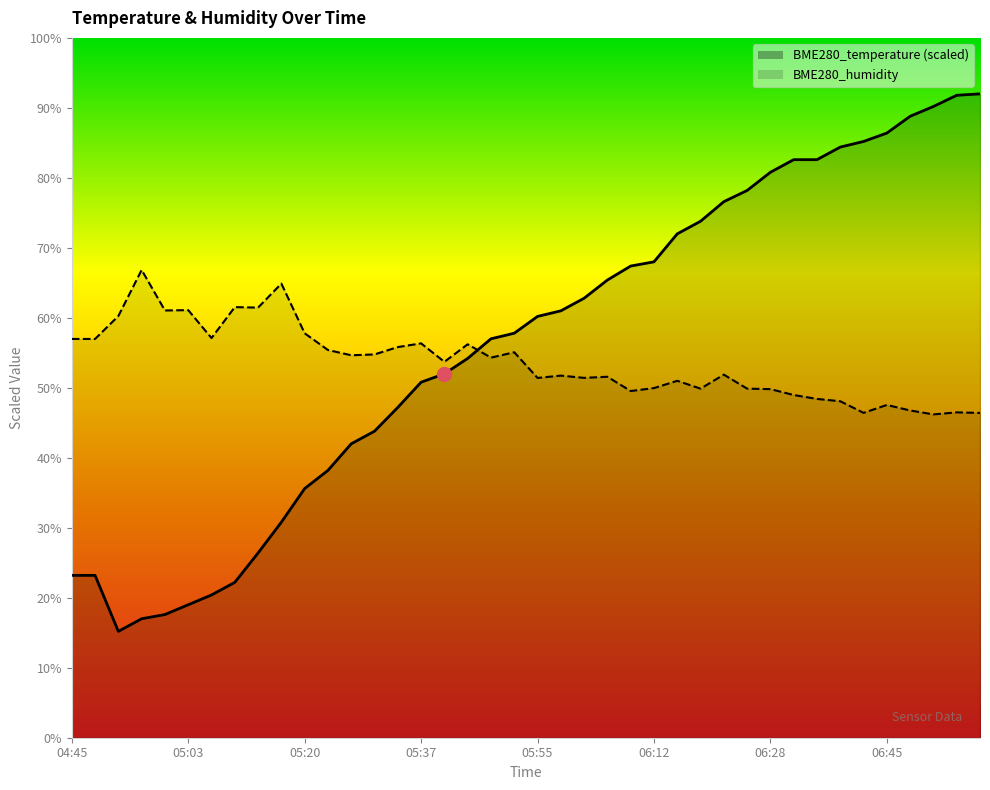

How many interior local valleys does the BME280_humidity series have?

12